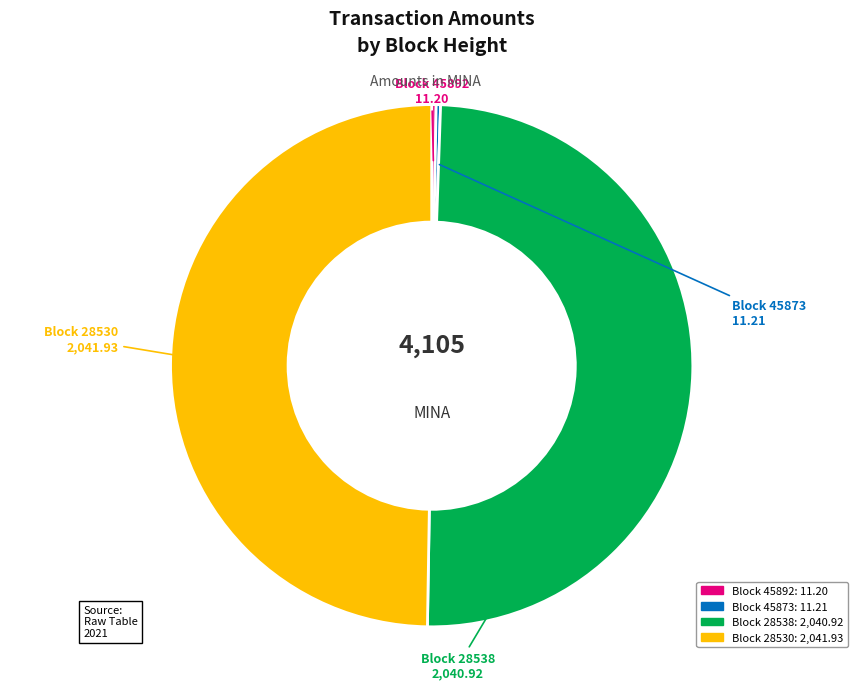

Is there any slice that represents more than half of the pie?

No